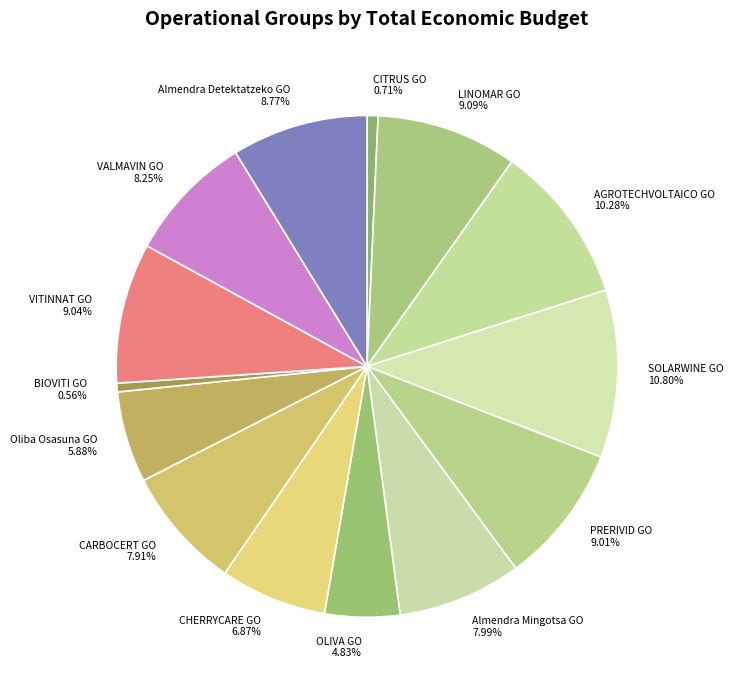

How many slices are in this pie chart?

14